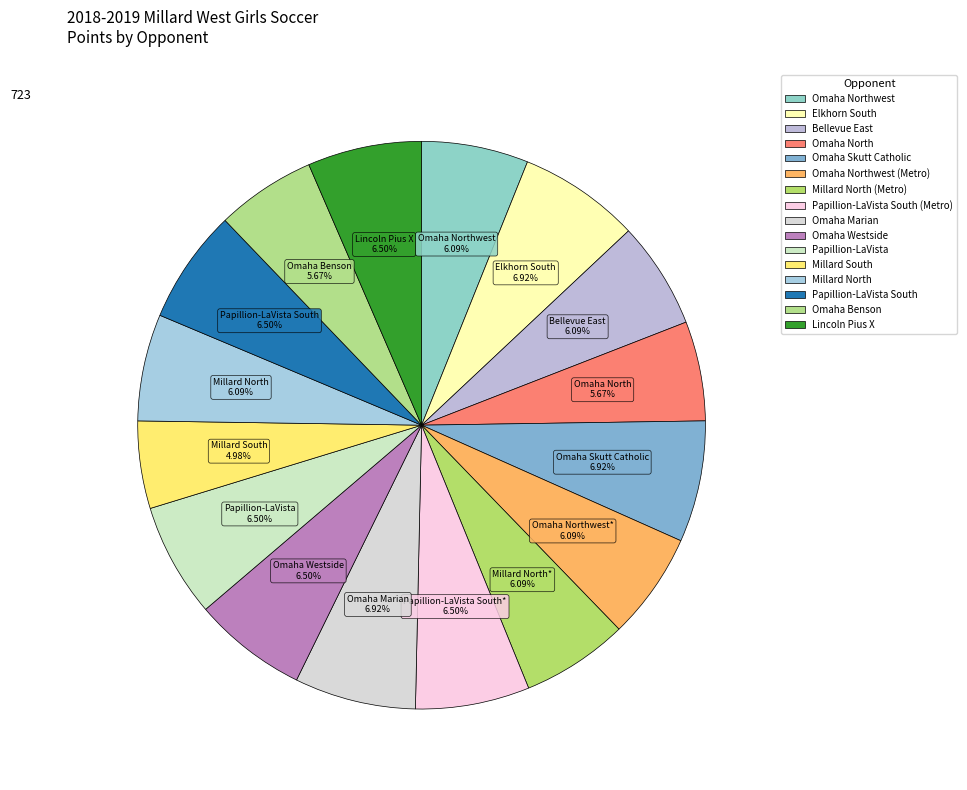

Rank the categories by value from lowest to highest.

Millard South, Omaha North, Omaha Benson, Omaha Northwest, Bellevue East, Omaha Northwest (Metro), Millard North (Metro), Millard North, Papillion-LaVista South (Metro), Omaha Westside, Papillion-LaVista, Papillion-LaVista South, Lincoln Pius X, Elkhorn South, Omaha Skutt Catholic, Omaha Marian